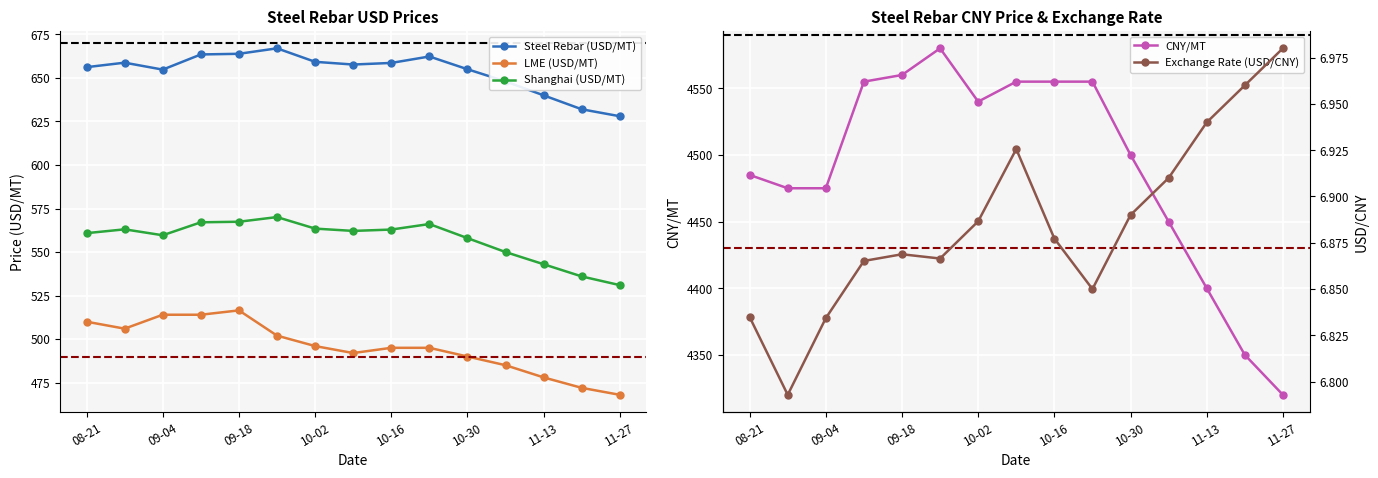

Reading left to right, extract all data points from this chart.

Steel Rebar (USD/MT): 656.2	658.8	654.8	663.5	663.9	667.0	659.3	657.7	658.6	662.3	655.0	648.0	640.0	632.0	628.0
LME (USD/MT): 510.0	506.0	514.0	514.0	516.5	502.0	496.0	492.0	495.0	495.0	490.0	485.0	478.0	472.0	468.0
Shanghai (USD/MT): 560.9	563.0	559.6	567.1	567.4	570.1	563.5	562.1	562.9	566.1	558.0	550.0	543.0	536.0	531.0
CNY/MT: 4485.0	4475.0	4475.0	4555.0	4560.0	4580.0	4540.0	4555.0	4555.0	4555.0	4500.0	4450.0	4400.0	4350.0	4320.0
Exchange Rate (USD/CNY): 6.8	6.8	6.8	6.9	6.9	6.9	6.9	6.9	6.9	6.8	6.9	6.9	6.9	7.0	7.0